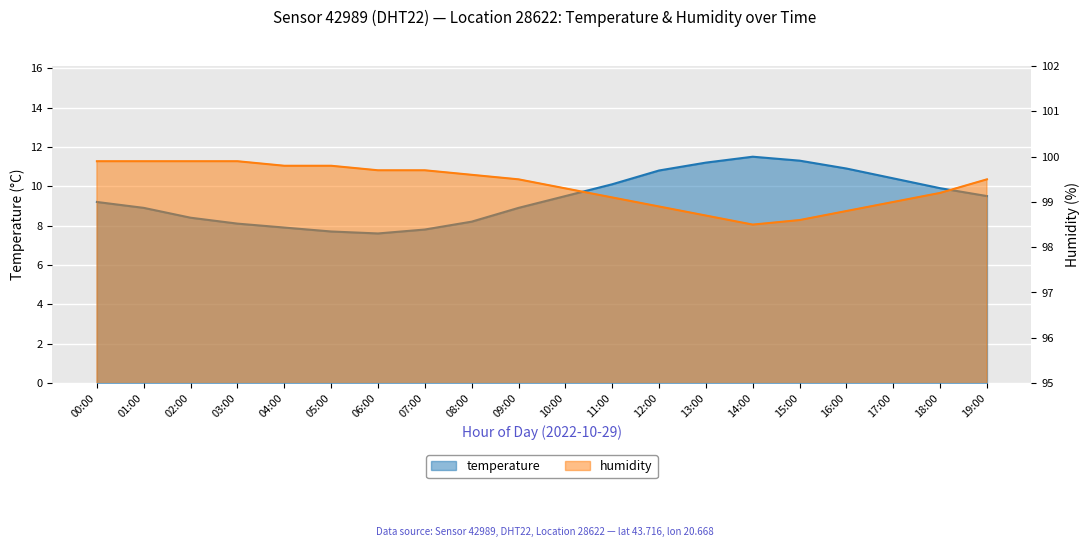

How many data points in humidity are above 99?

14